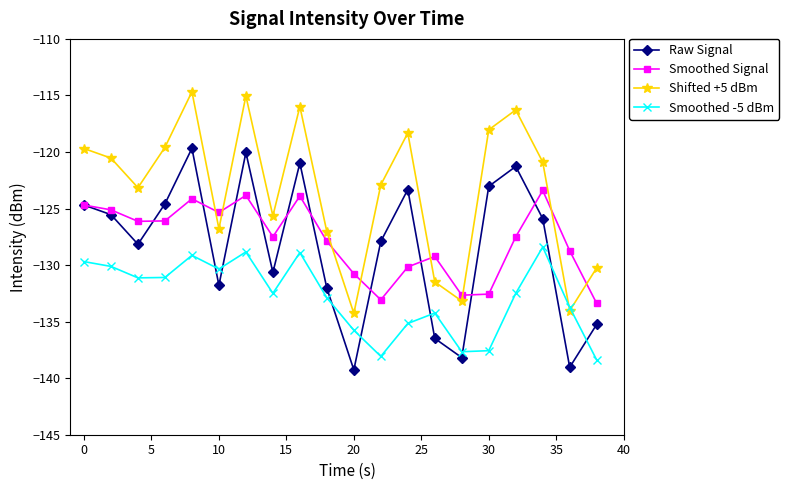

True or false: Raw Signal and Shifted +5 dBm intersect in this chart.

False